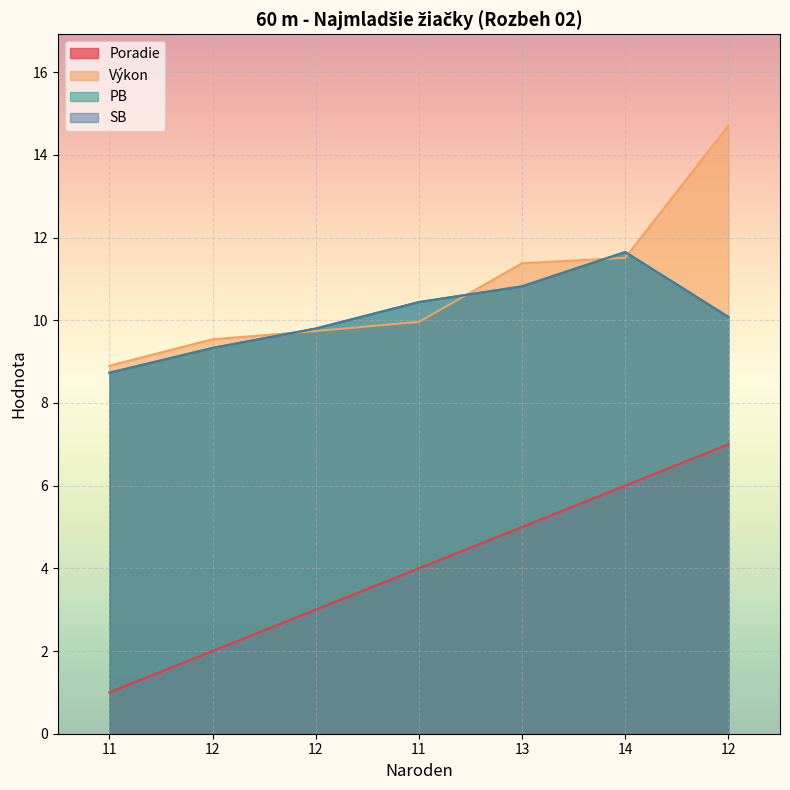

What is the greatest value displayed?

14.7